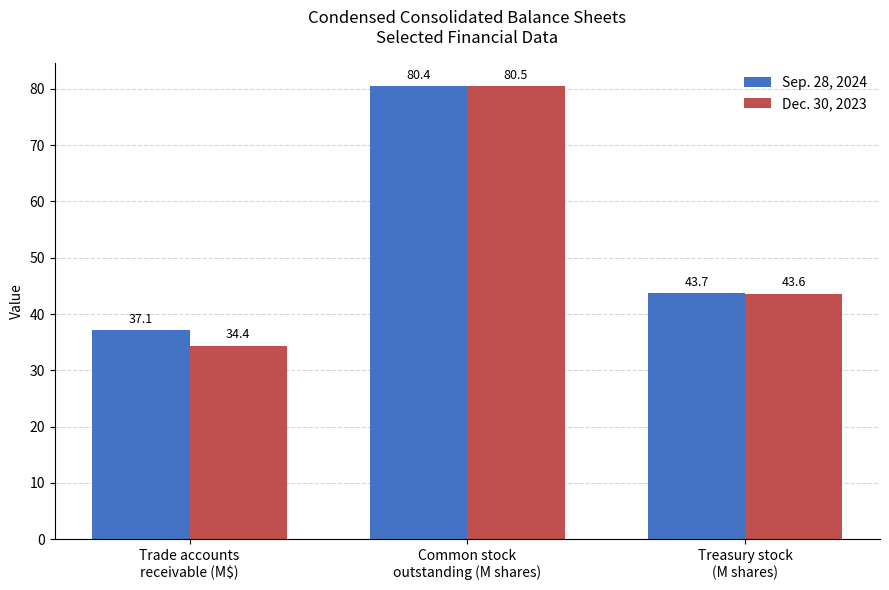

What is the average value of the Sep. 28, 2024 series?

53.7